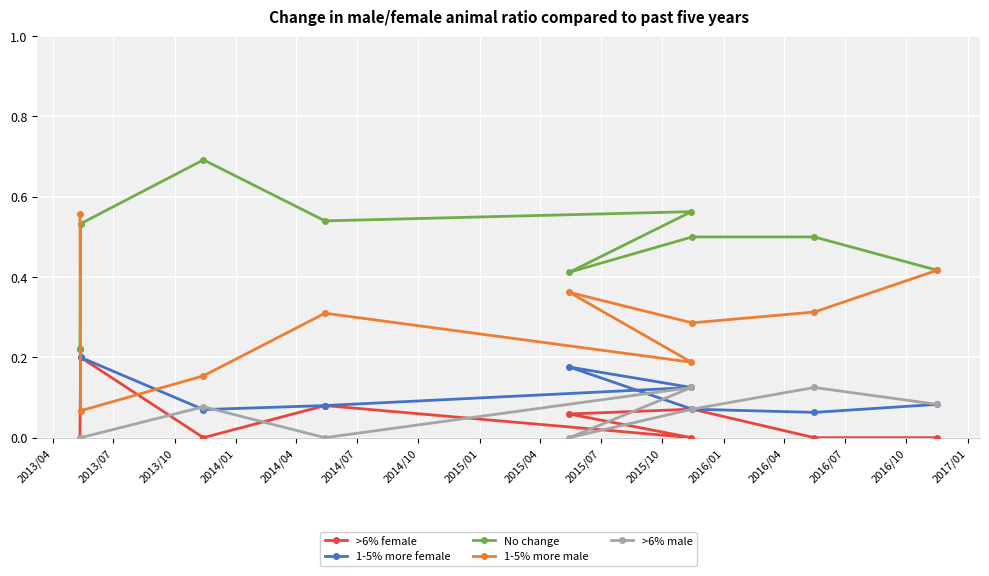

Which series has the largest total across all categories?

No change